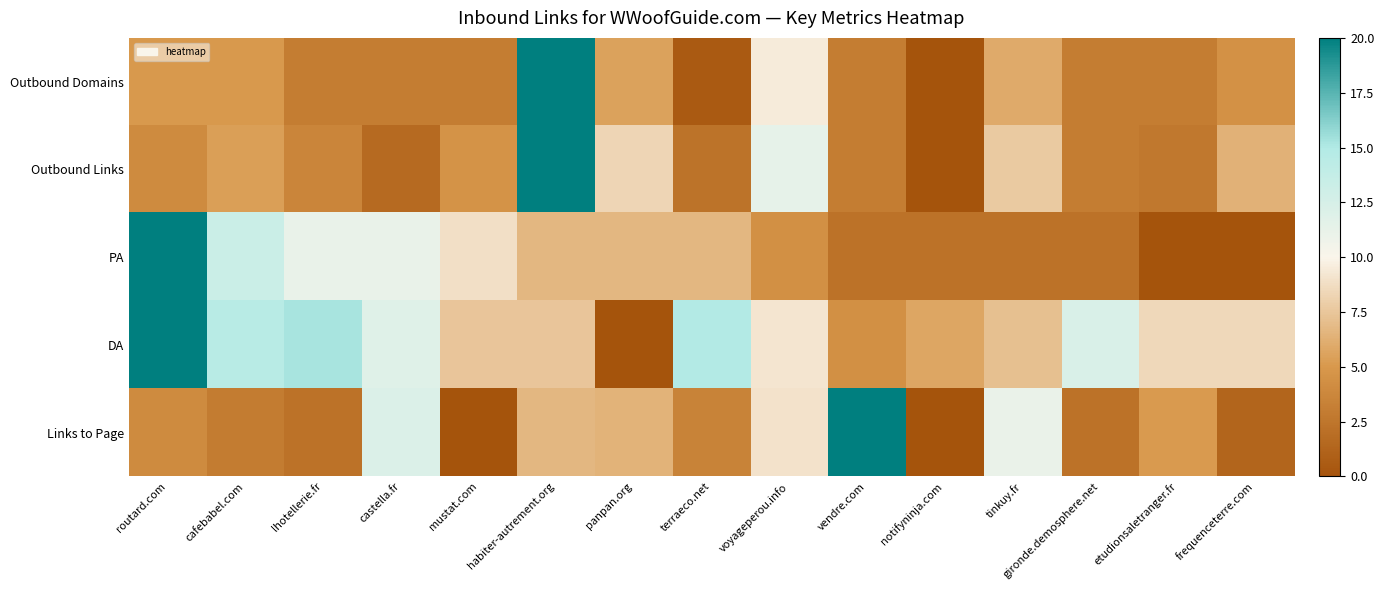

List the series in order of their peak value, highest first.

Outbound Domains, Outbound Links, PA, DA, Links to Page